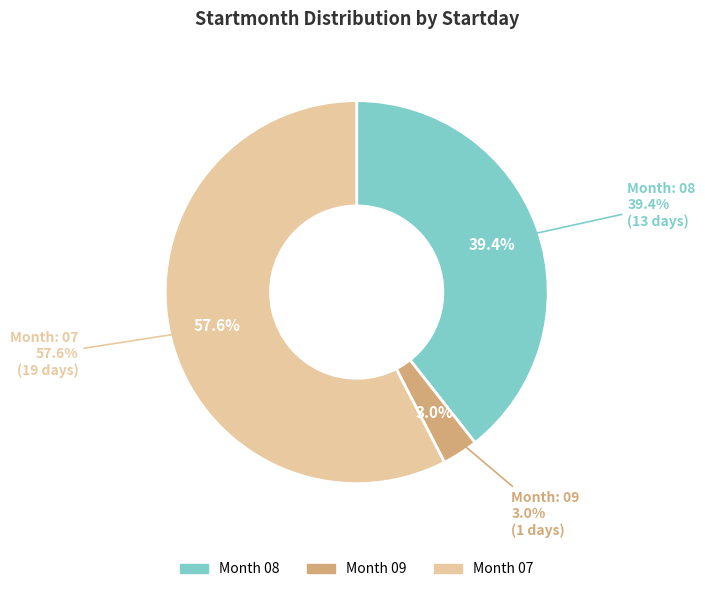

What percentage is the 07 slice, to the nearest percent?

58%